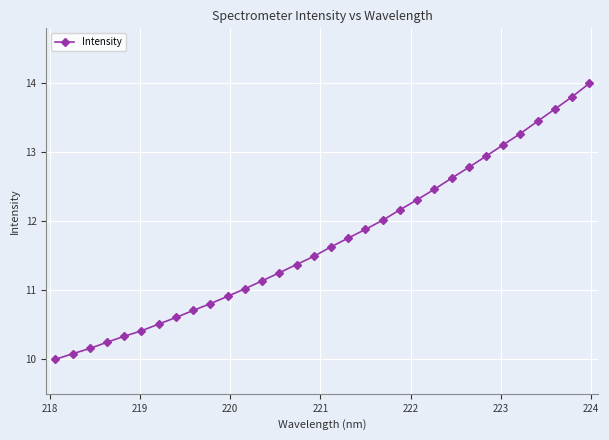

Does the chart display data point markers on the line(s)?

Yes